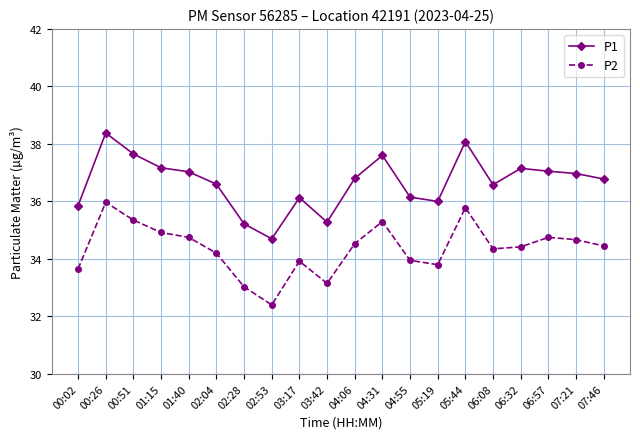

Is the value of P2 at 03:17 greater than the value of P1 at 07:46?

No